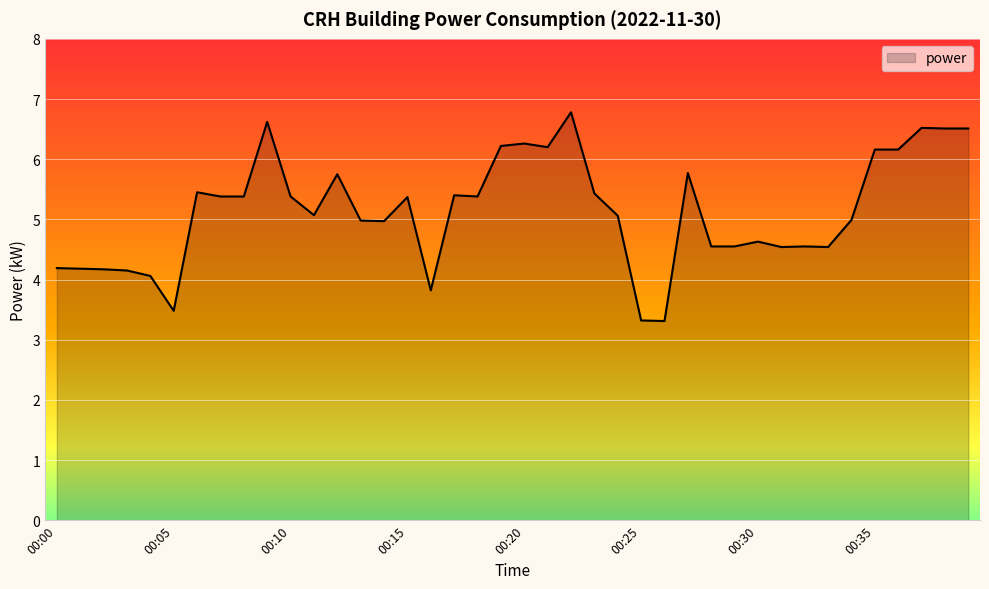

How many lines are shown in the chart?

1